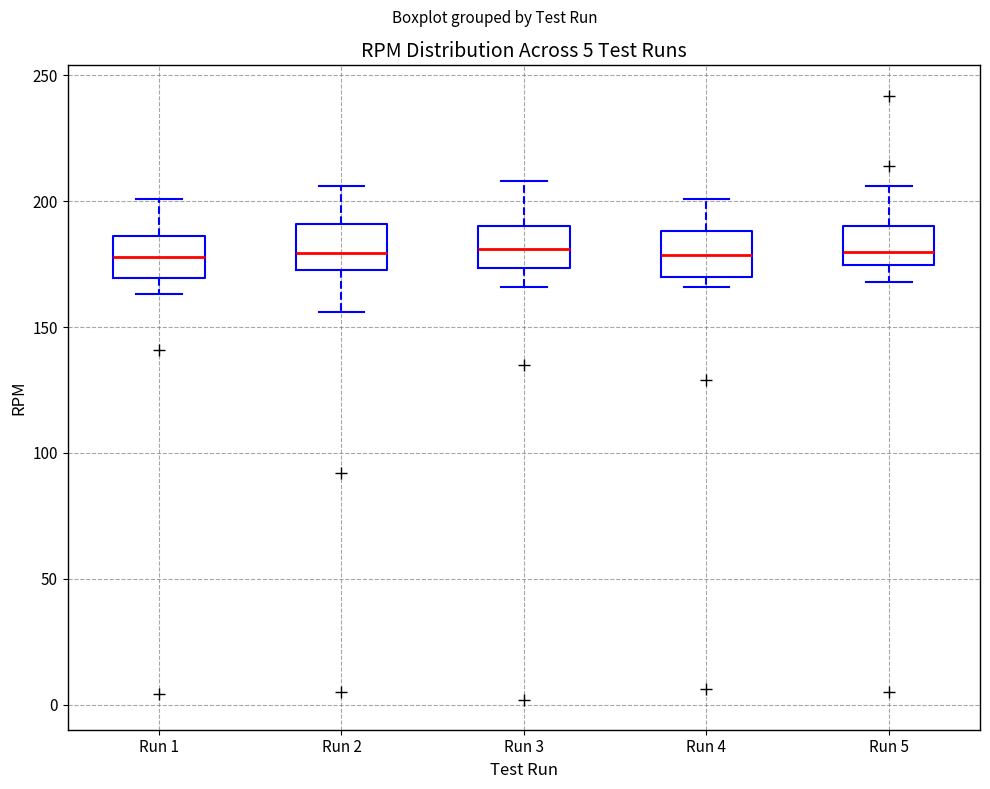

Reading left to right, read every box against the y-axis: the position of its median line, the range the box covers, and the ends of its whiskers. The values are not printed on the chart, so give them approximately, as read against the axis.

Run 1: median 180, box 170 to 185, whiskers 165 to 200
Run 2: median 180, box 175 to 190, whiskers 155 to 205
Run 3: median 180, box 175 to 190, whiskers 165 to 210
Run 4: median 180, box 170 to 190, whiskers 165 to 200
Run 5: median 180, box 175 to 190, whiskers 170 to 205